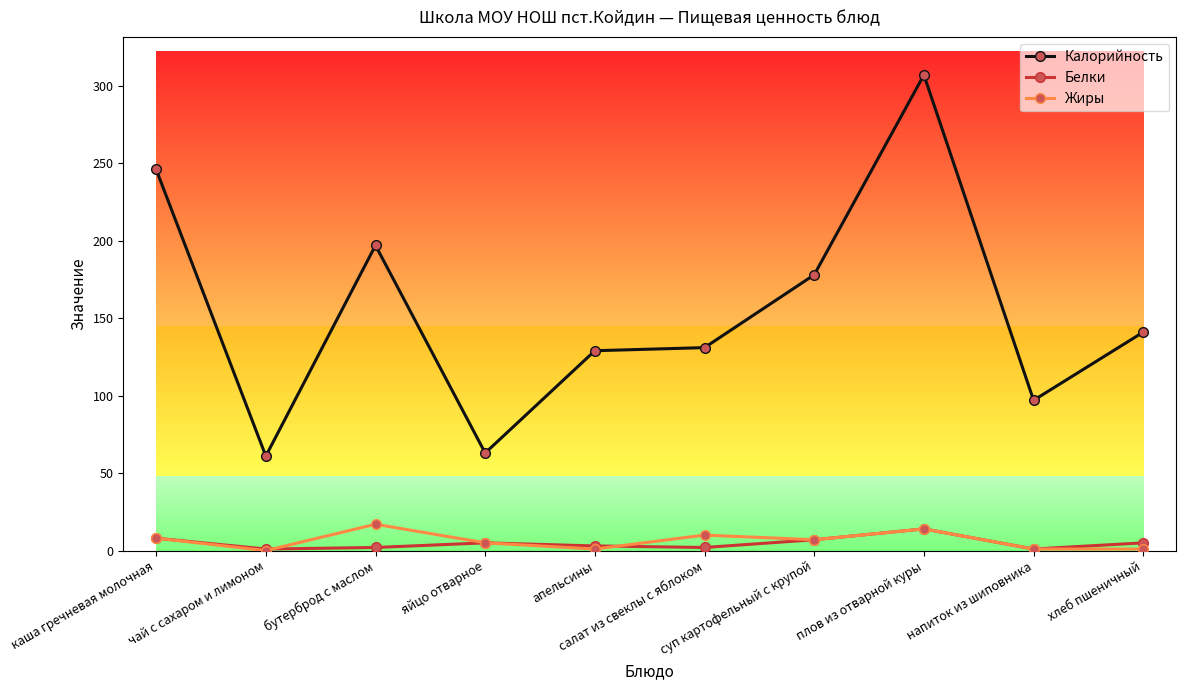

Is it true that Белки equals 4 at плов из отварной куры?

False